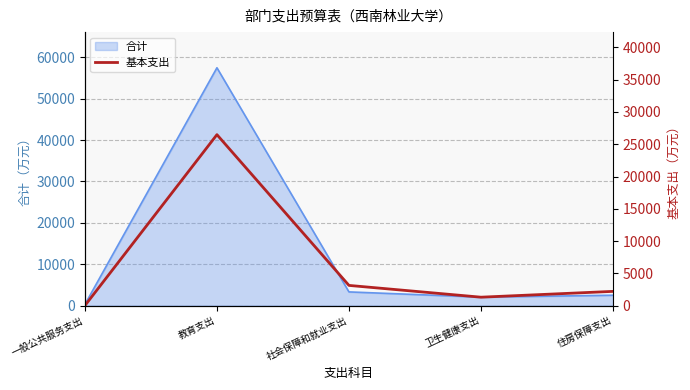

What is the approximate value at 住房保障支出?

2200.0